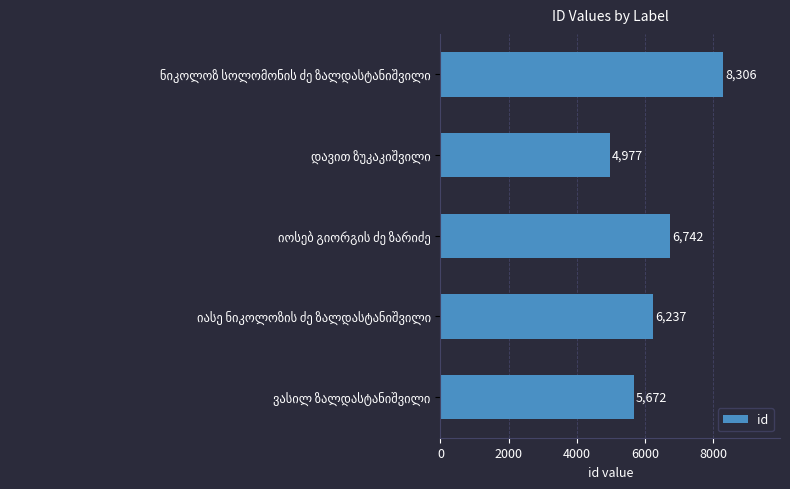

What is the smallest value displayed?

4977